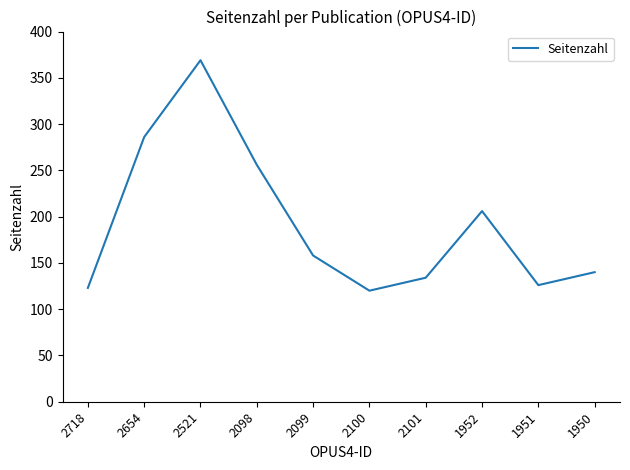

How many interior local peaks (higher than both neighbors) does the data have?

2